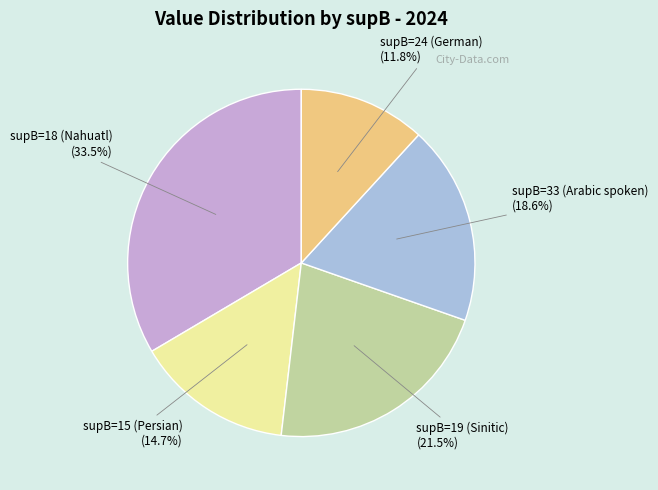

How many segments does this pie chart have?

5